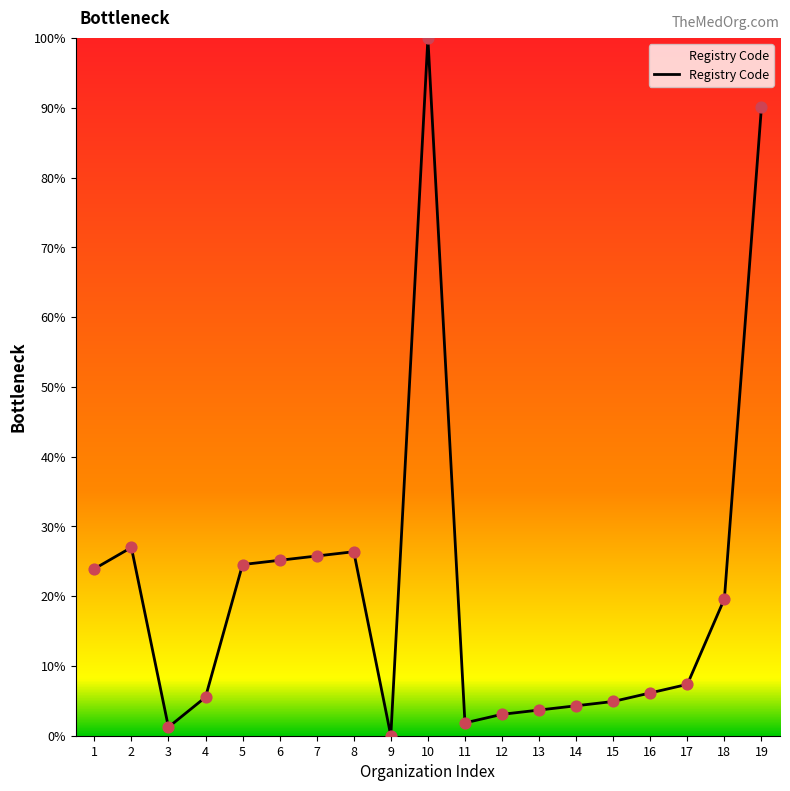

Which has a higher value, 8 or 14?

8